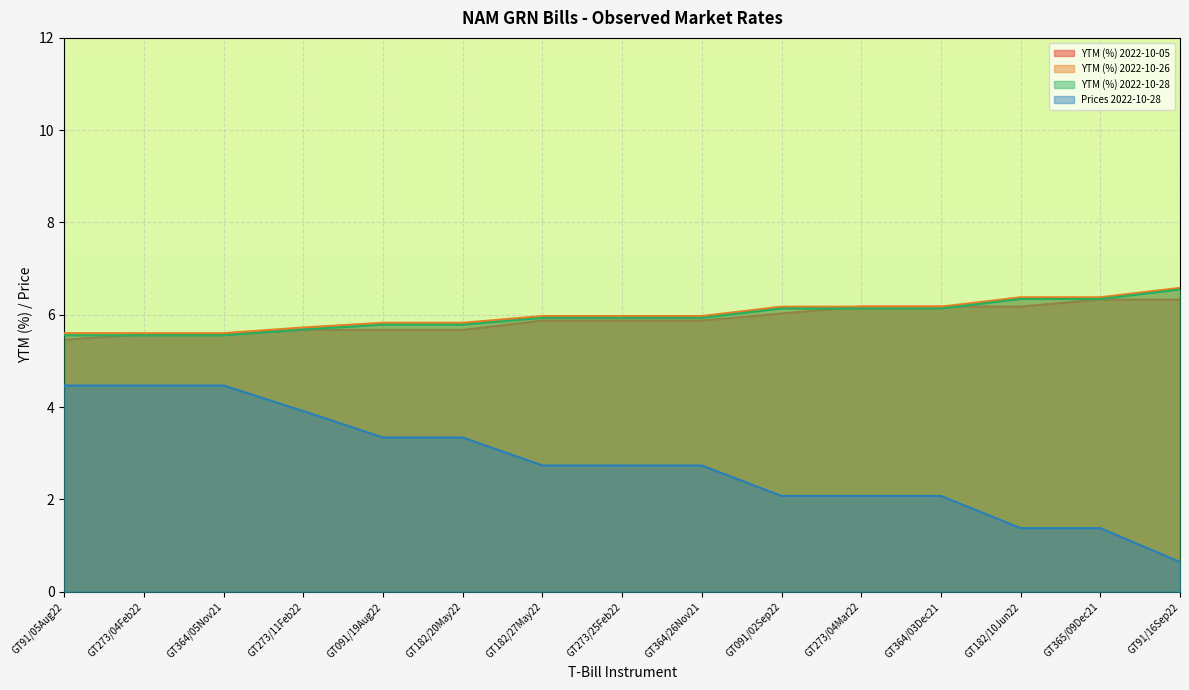

What is the average value of the YTM (%) 2022-10-28 series?

6.0